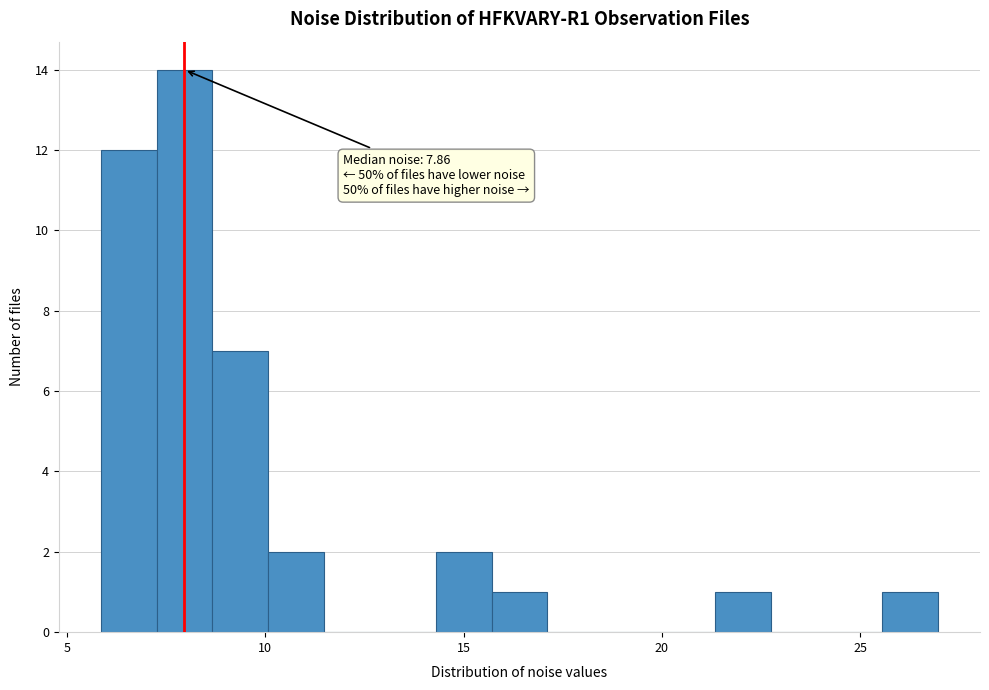

Around what value on the x-axis is the tallest bar? Give the approximate position of its centre, as read against the axis.

8.0